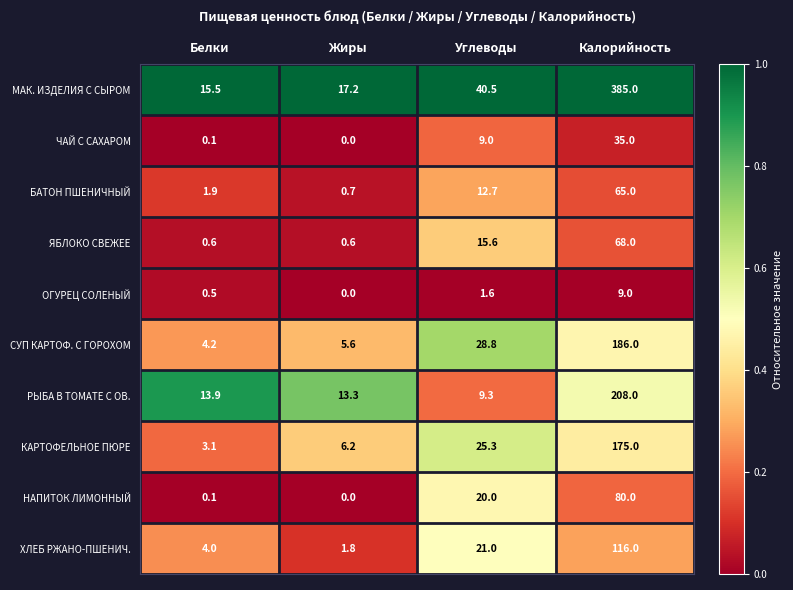

List the series in order of their peak value, lowest first.

ОГУРЕЦ СОЛЕНЫЙ, ЧАЙ С САХАРОМ, БАТОН ПШЕНИЧНЫЙ, ЯБЛОКО СВЕЖЕЕ, НАПИТОК ЛИМОННЫЙ, ХЛЕБ РЖАНО-ПШЕНИЧ., КАРТОФЕЛЬНОЕ ПЮРЕ, СУП КАРТОФ. С ГОРОХОМ, РЫБА В ТОМАТЕ С ОВ., МАК. ИЗДЕЛИЯ С СЫРОМ